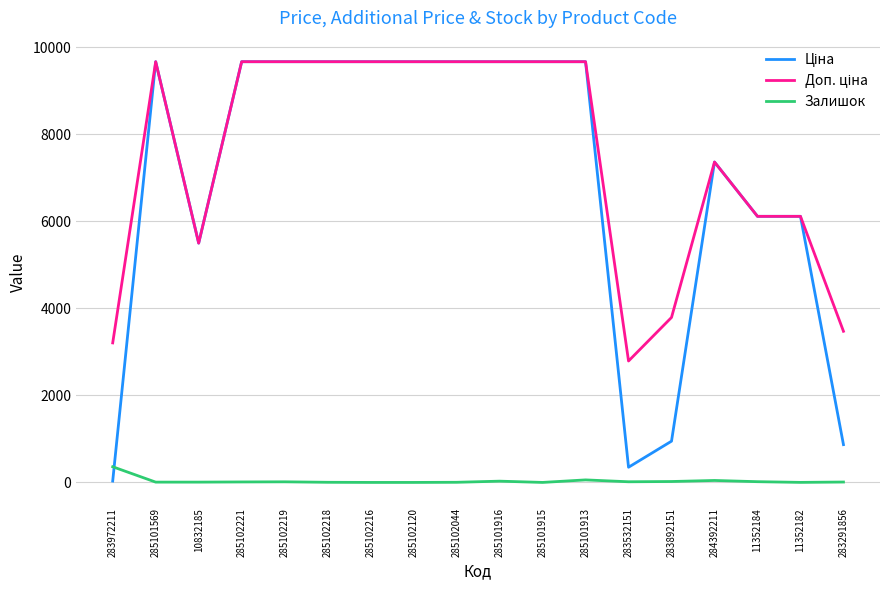

What is the total value across all series at 285101915?

19329.3